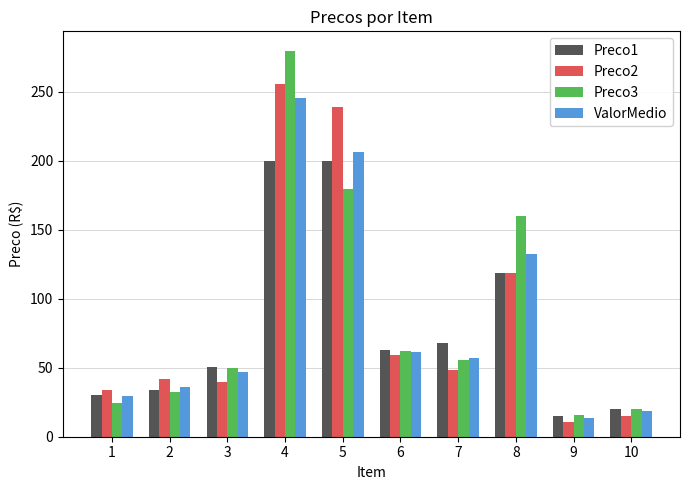

What is the value of the Preco1 bar at the 1st from the left?

30.0